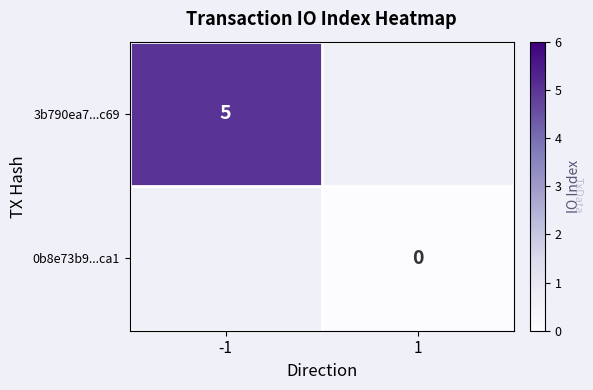

Is the value of 3b790ea7...c69 at -1 greater than the value of 0b8e73b9...ca1 at 1?

Yes